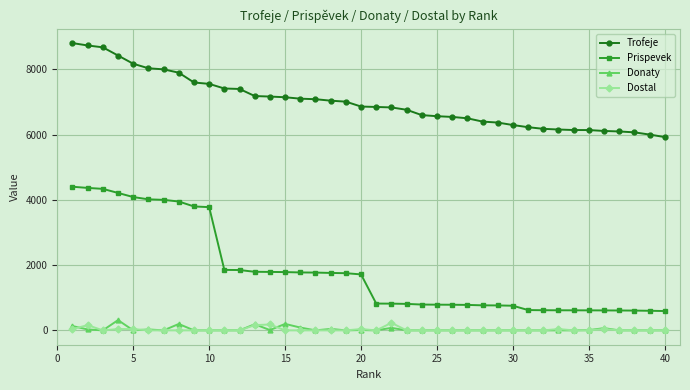

How many series are shown in this chart?

4